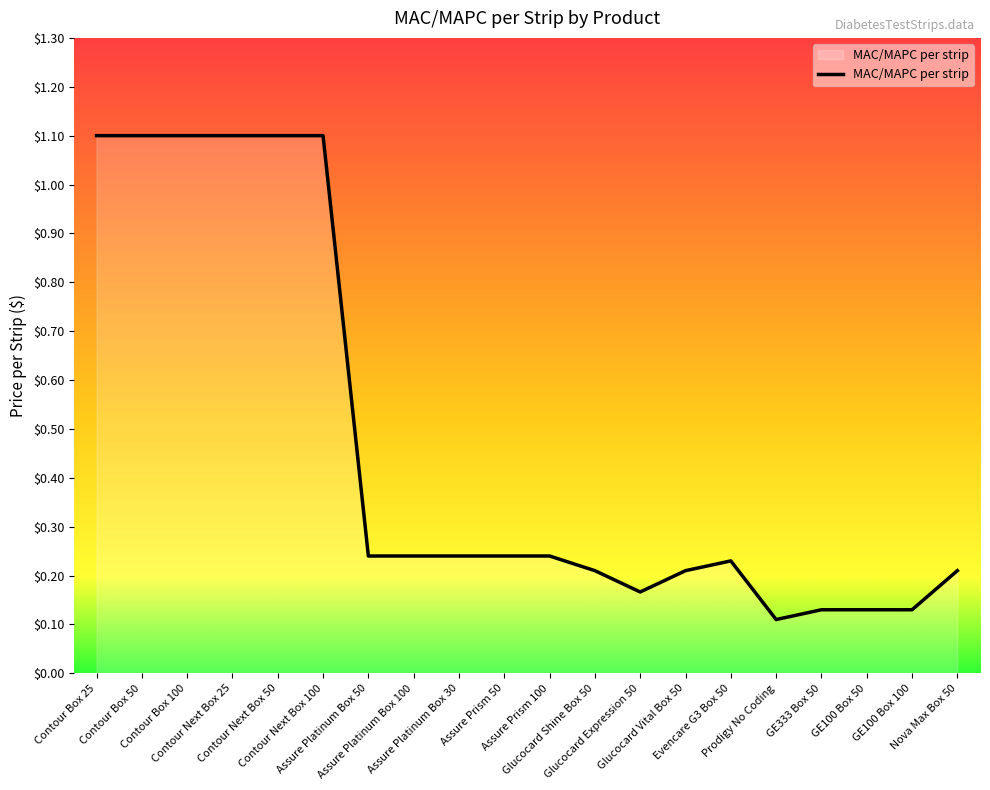

What is the greatest value displayed?

1.1